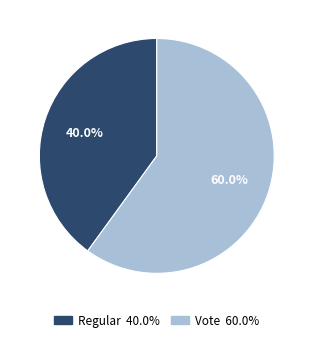

To the nearest percent, what is the average slice percentage?

50%